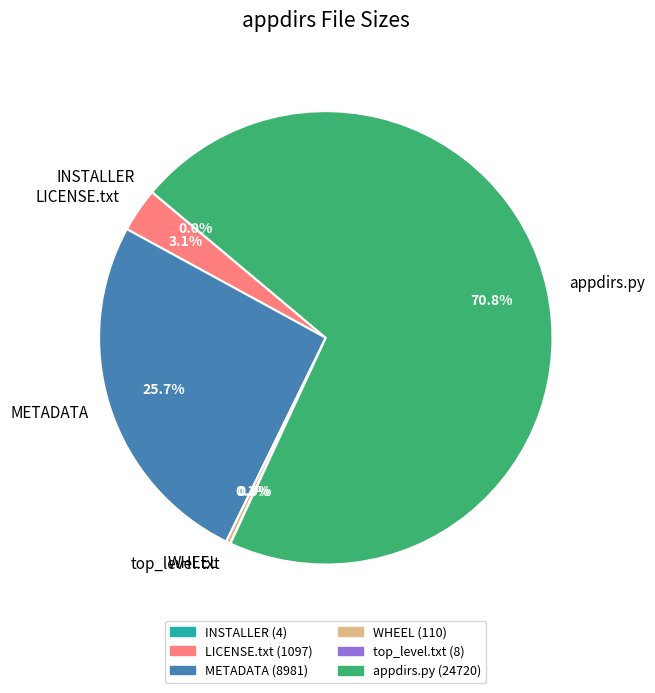

True or false: appdirs.py accounts for 59% of the total.

False